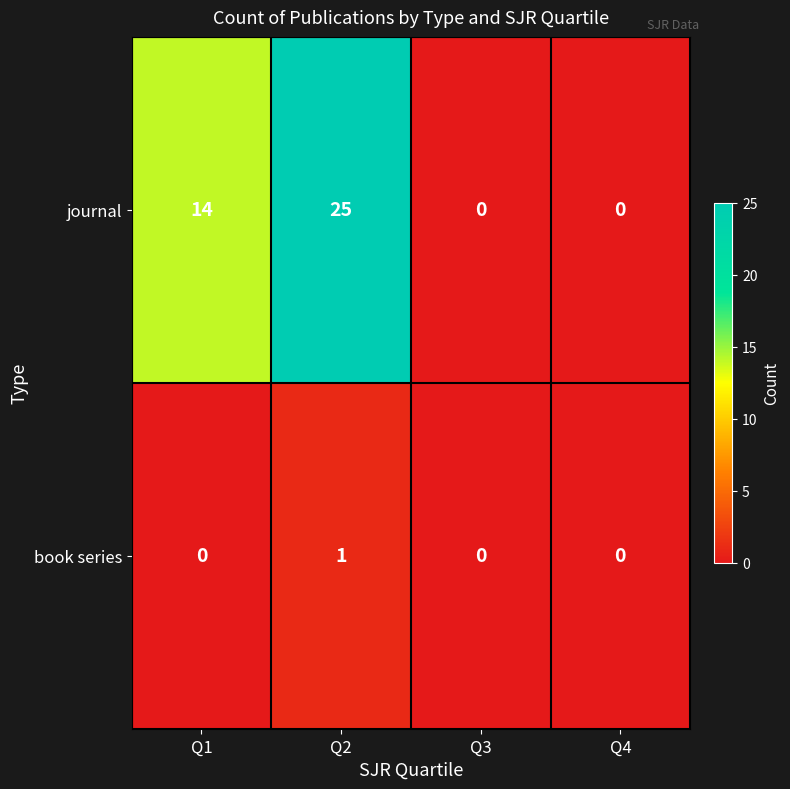

Which series has the widest spread of values?

journal